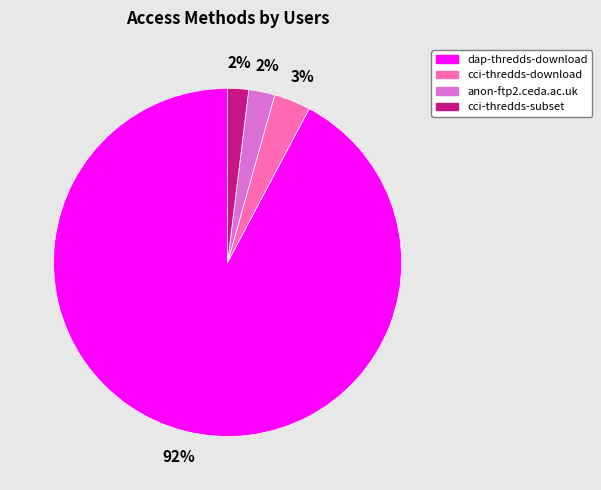

The cci-thredds-subset slice represents 2% of the pie. True or false?

True